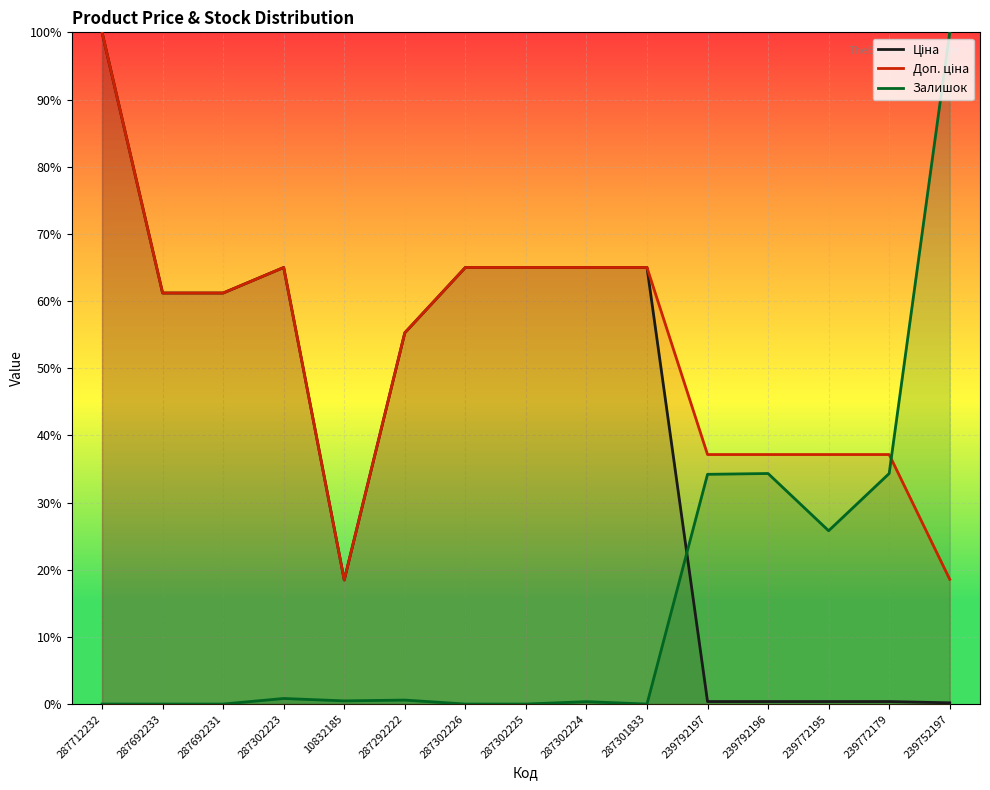

List the series in order of their overall mean, highest first.

Доп. ціна, Ціна, Залишок